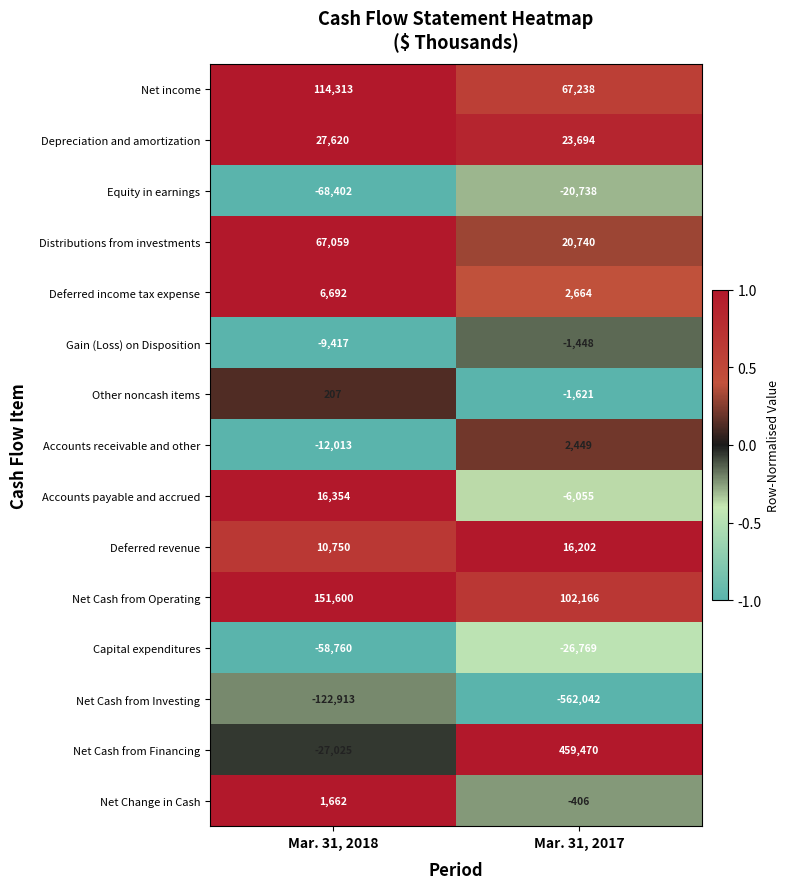

Between Mar. 31, 2018 and Mar. 31, 2017, which series saw the biggest shift?

Net Cash from Financing